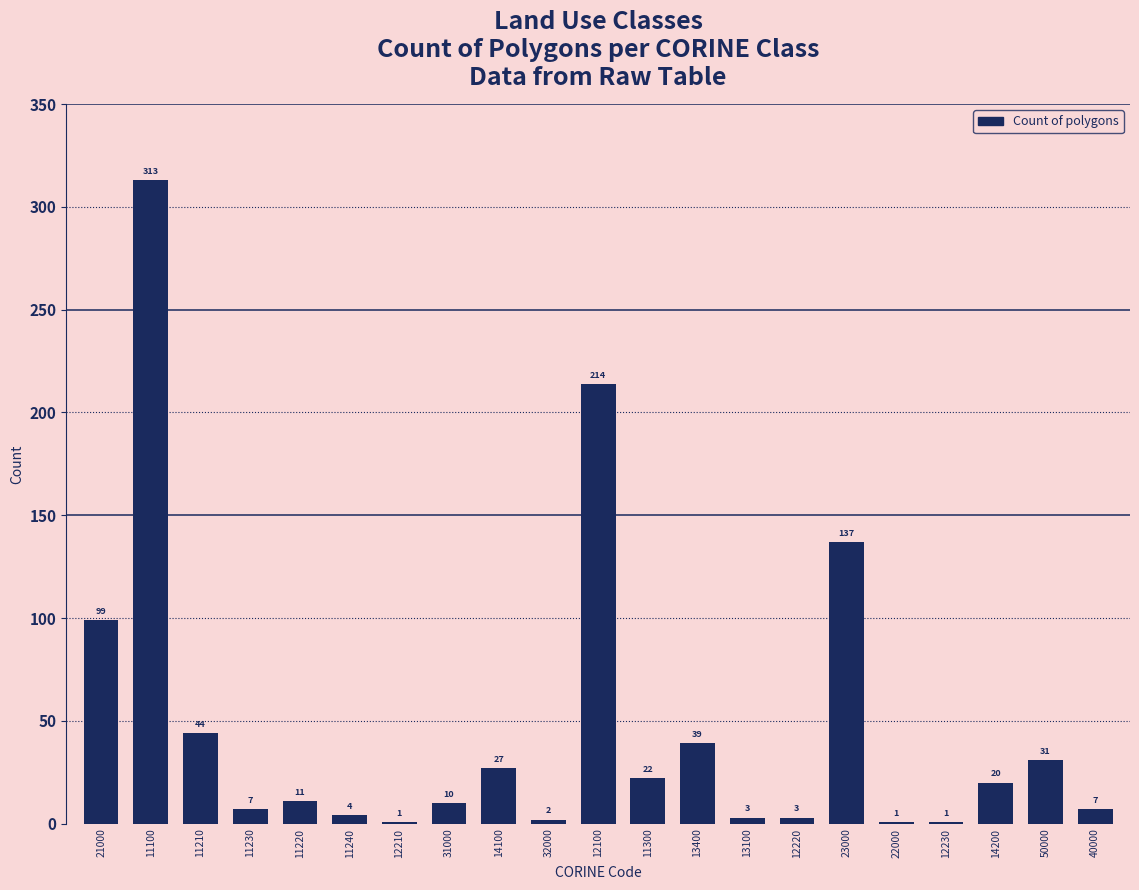

Reading left to right, transcribe all the data shown in this chart.

21000=99	11100=313	11210=44	11230=7	11220=11	11240=4	12210=1	31000=10	14100=27	32000=2	12100=214	11300=22	13400=39	13100=3	12220=3	23000=137	22000=1	12230=1	14200=20	50000=31	40000=7